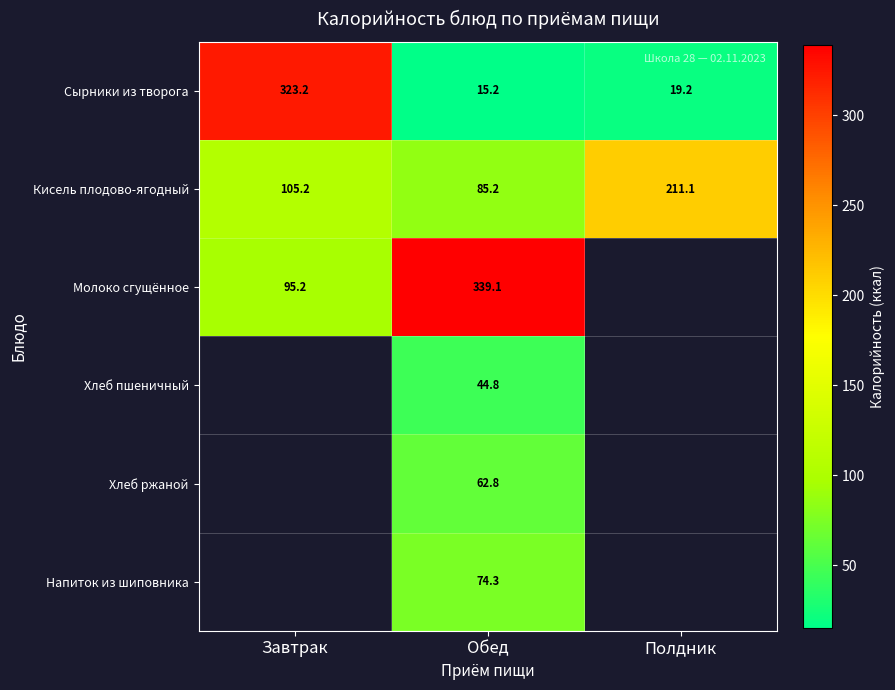

What is the difference between the Кисель плодово-ягодный values at Полдник and Обед?

125.9